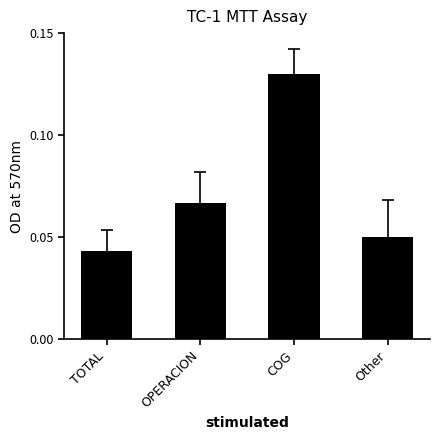

Which has a higher value, OPERACION or Other?

OPERACION